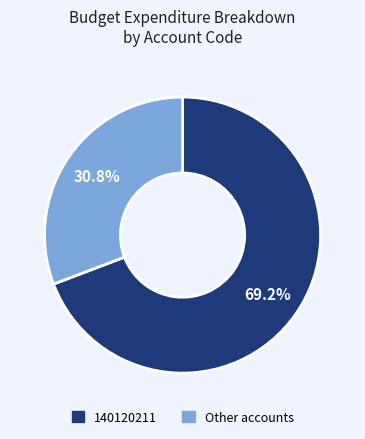

To the nearest percent, what is the difference between the largest and smallest slice percentages?

38%